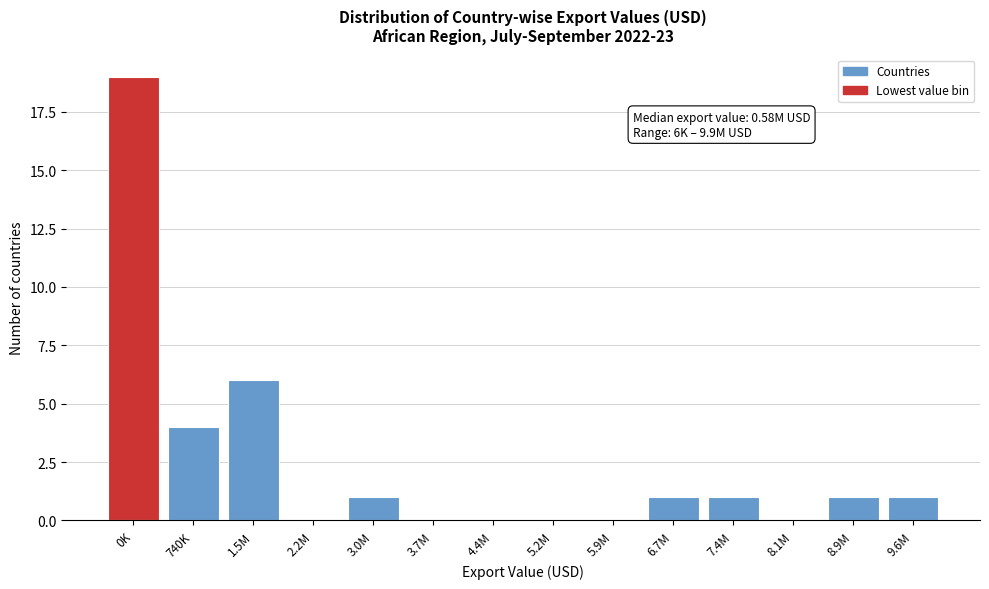

Reading left to right, what are all the values shown in this chart?

0K=19	740K=4	1.5M=6	2.2M=0	3.0M=1	3.7M=0	4.4M=0	5.2M=0	5.9M=0	6.7M=1	7.4M=1	8.1M=0	8.9M=1	9.6M=1